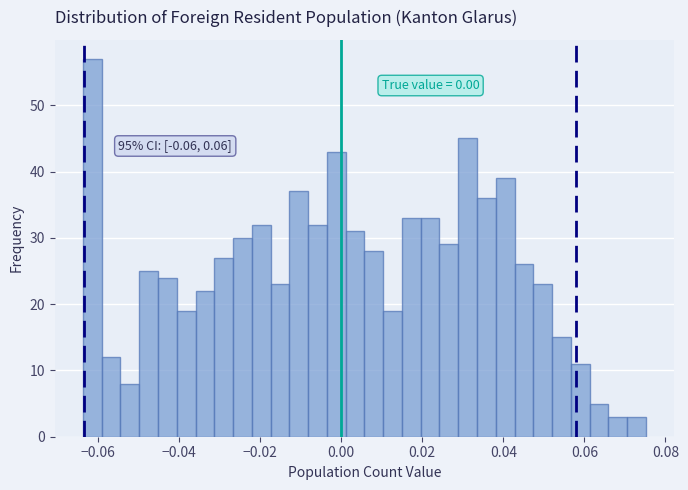

Around what value on the x-axis is the tallest bar? Give the approximate position of its centre, as read against the axis.

-0.062